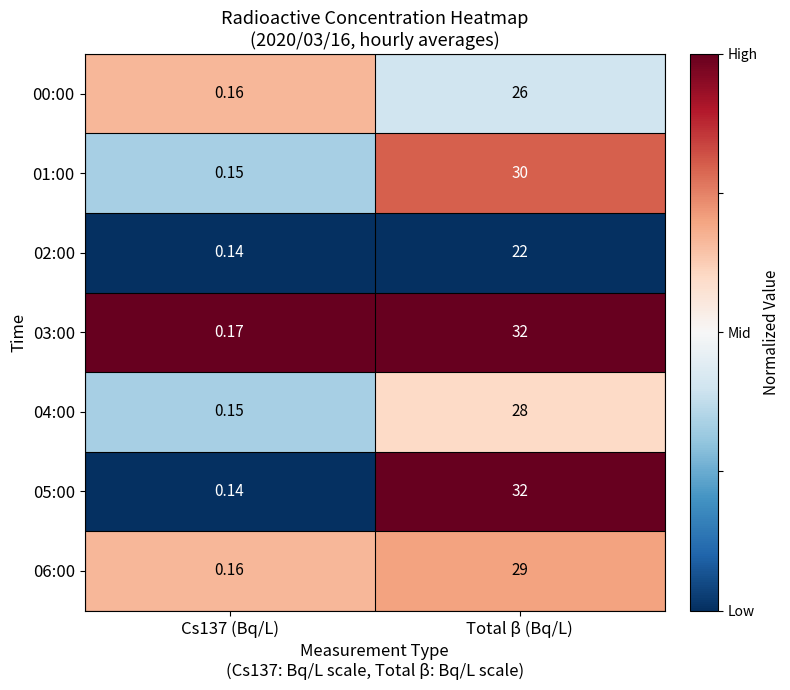

Is the value of 03:00 at Cs137 (Bq/L) greater than the value of 05:00 at Cs137 (Bq/L)?

Yes